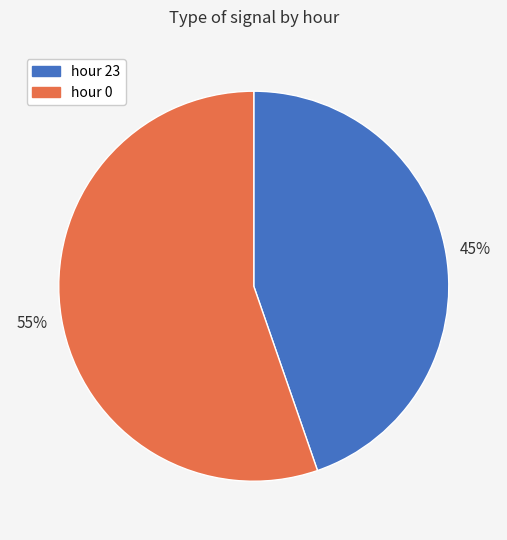

The hour 23 slice represents 36% of the pie. True or false?

False